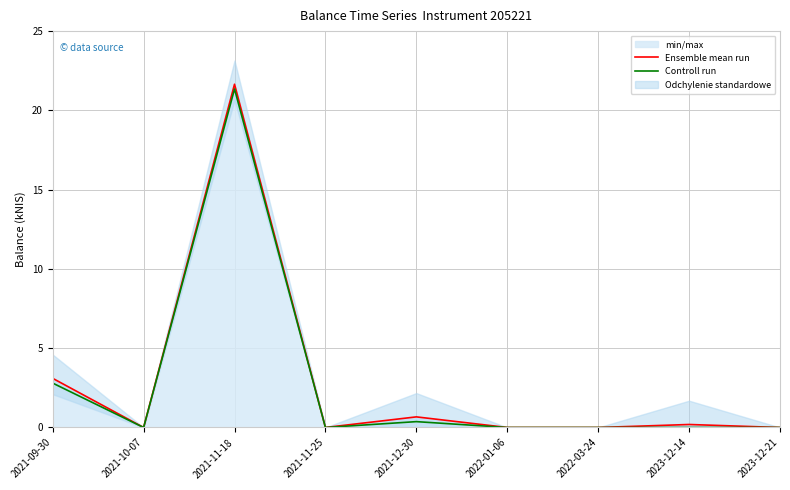

How many values in Ensemble mean run are above zero?

4